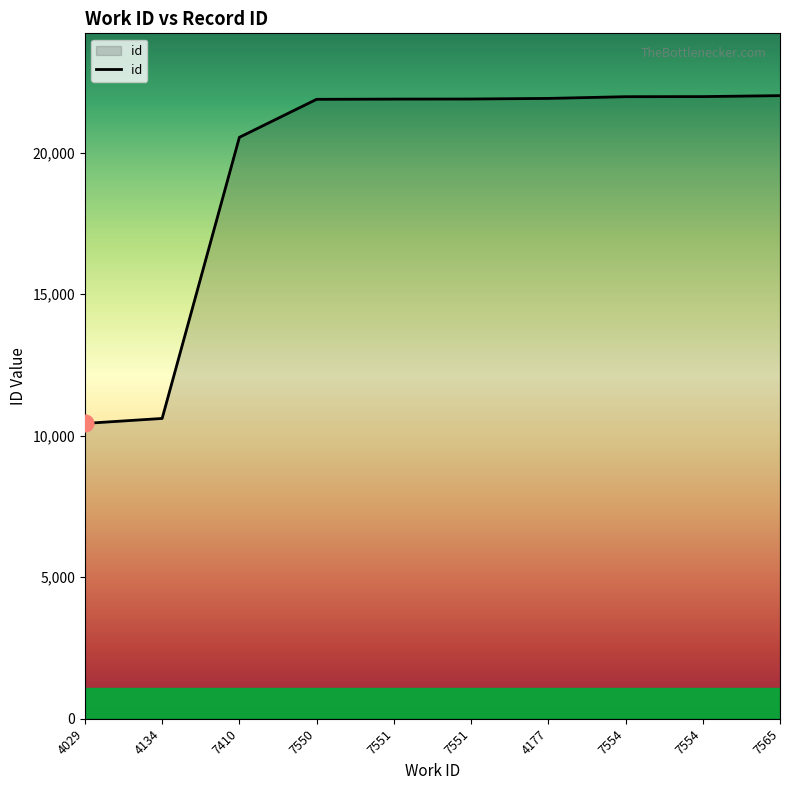

Does the chart have visible grid lines?

No